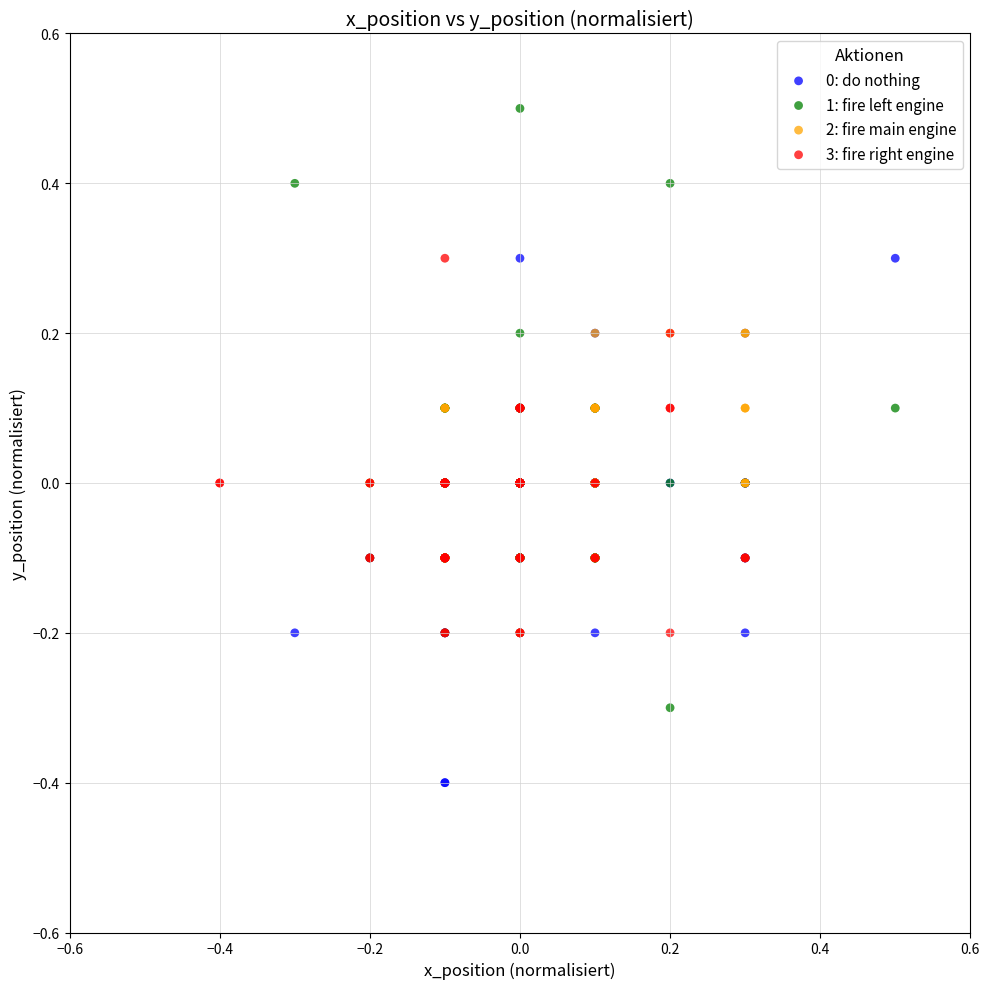

Which series has the widest spread of Y values?

1: fire left engine